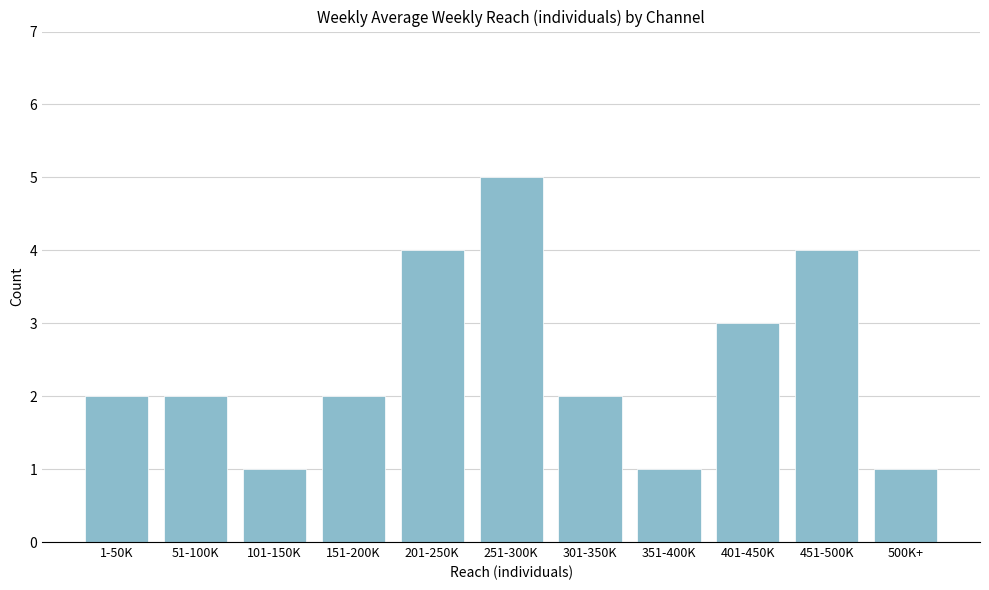

Reading left to right, transcribe all the data shown in this chart.

2	2	1	2	4	5	2	1	3	4	1